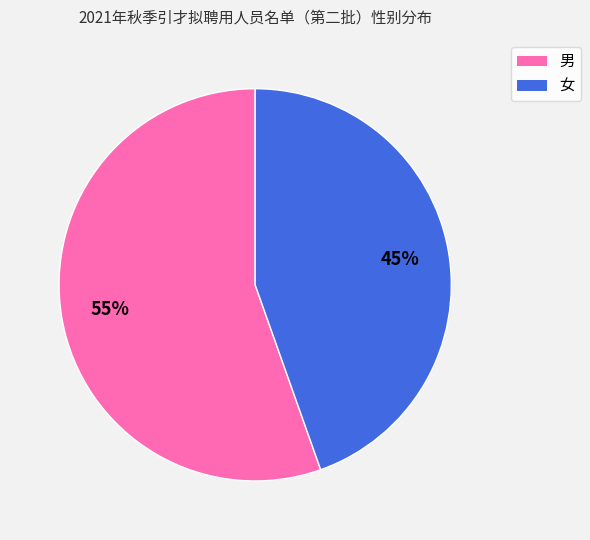

The 男 slice represents 42% of the pie. True or false?

False